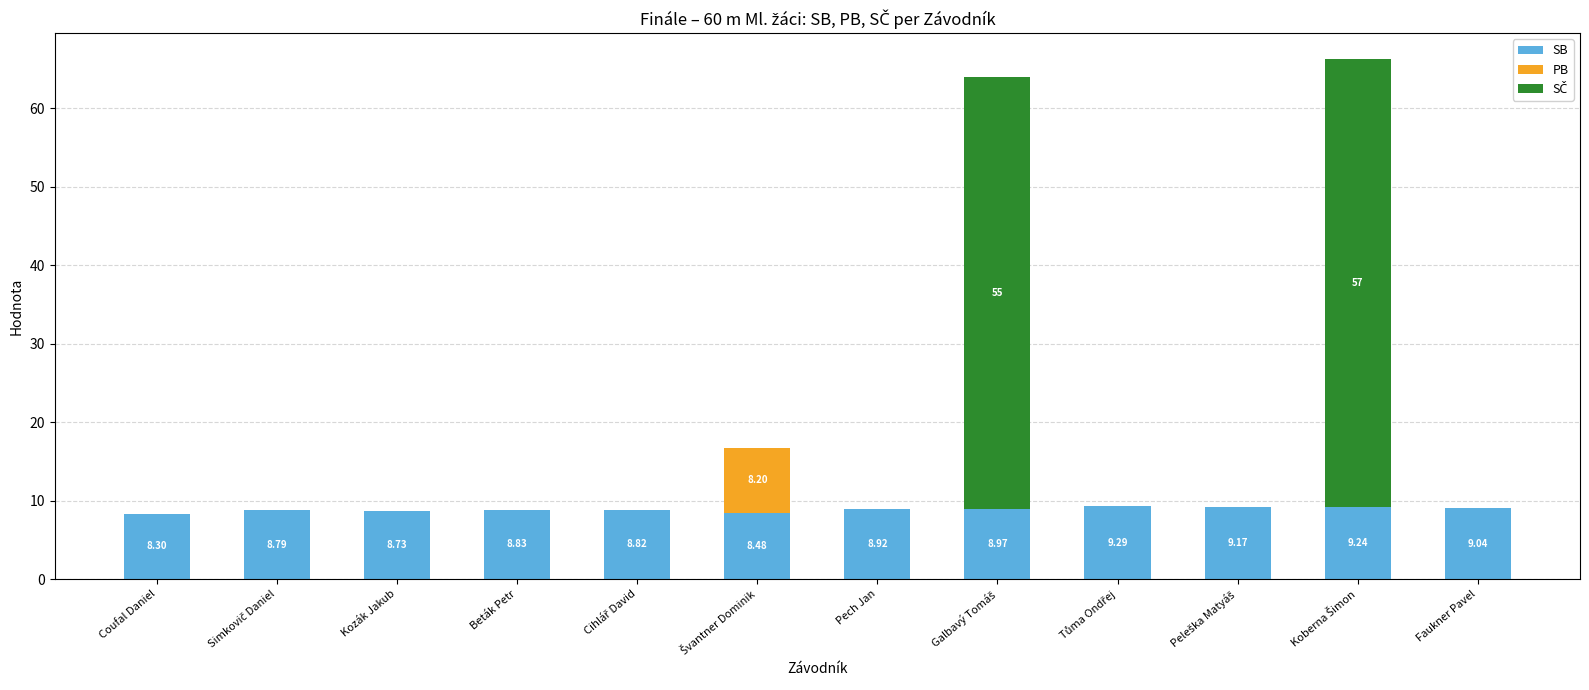

What is the total value across all series at Faukner Pavel?

9.0